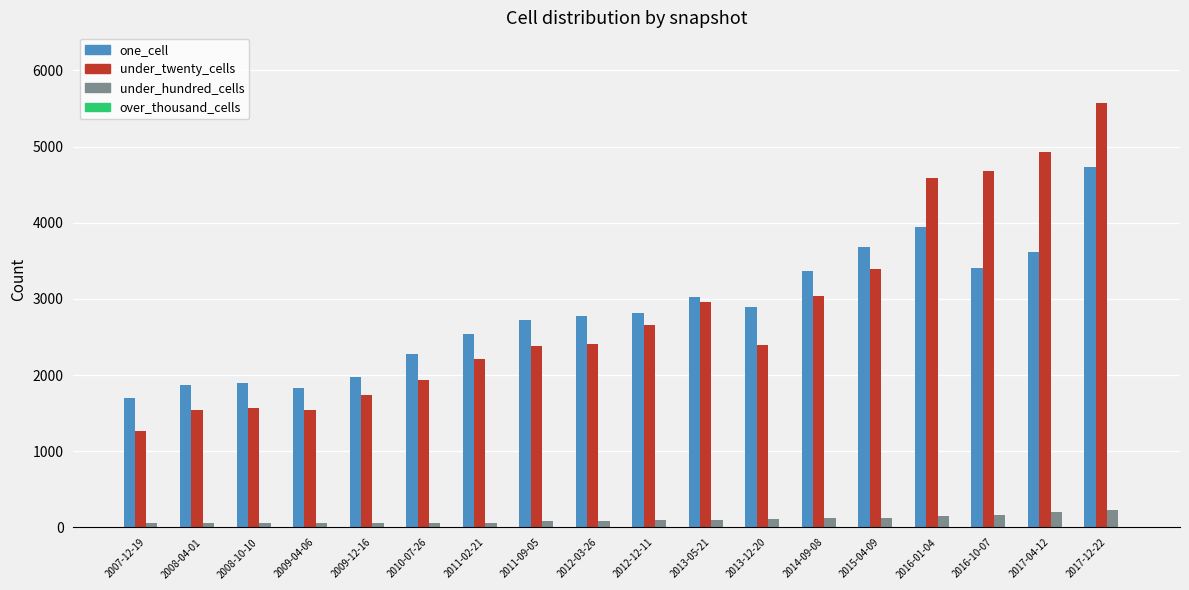

The value of under_twenty_cells at 2008-10-10 is 2357. True or false?

False